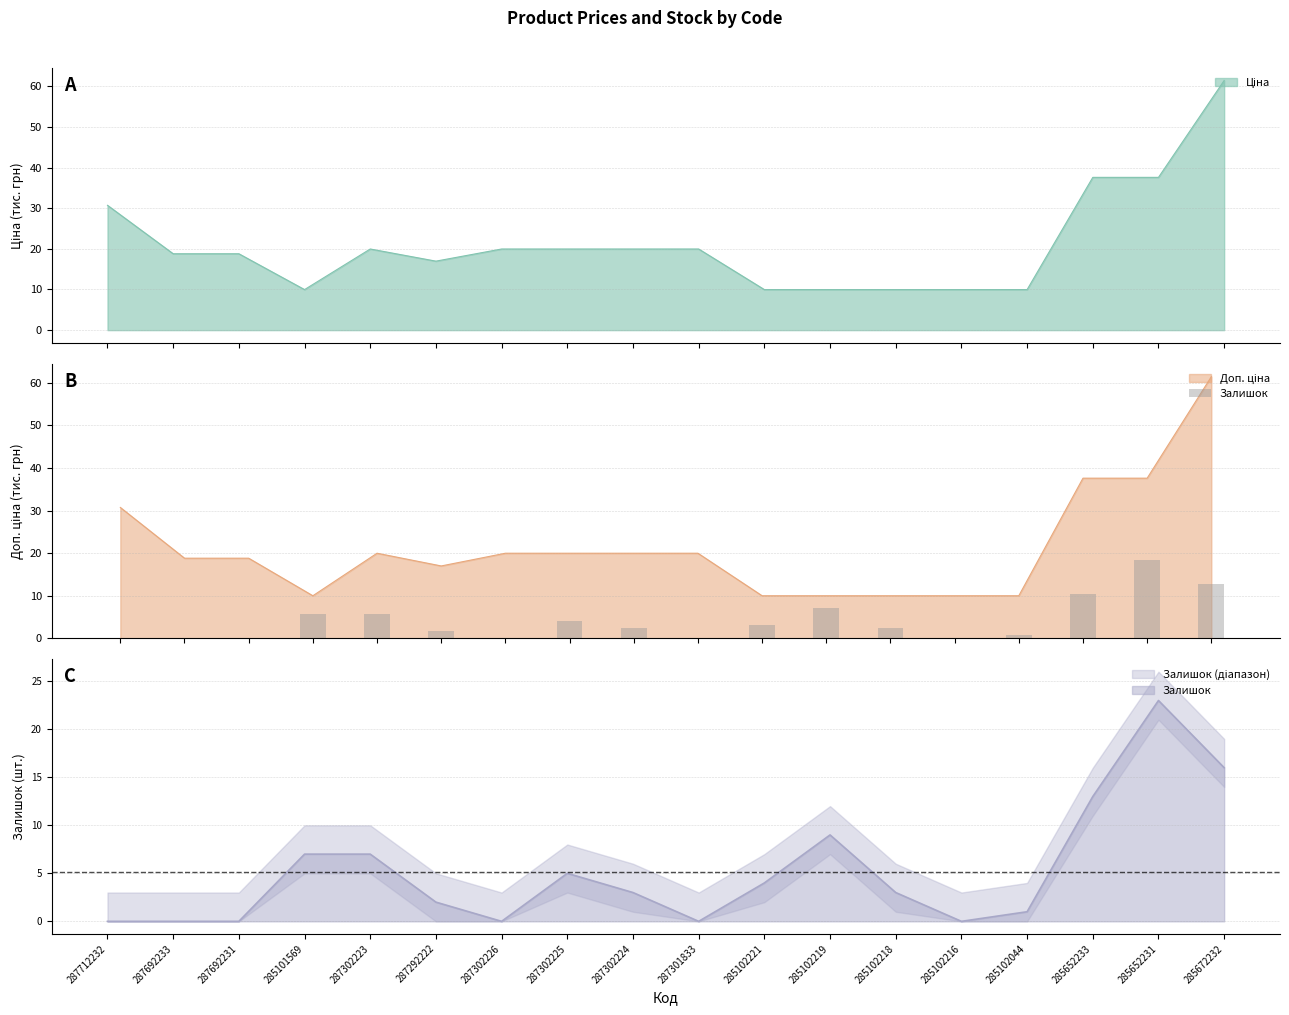

Which category has the lowest value across all series?

287712232